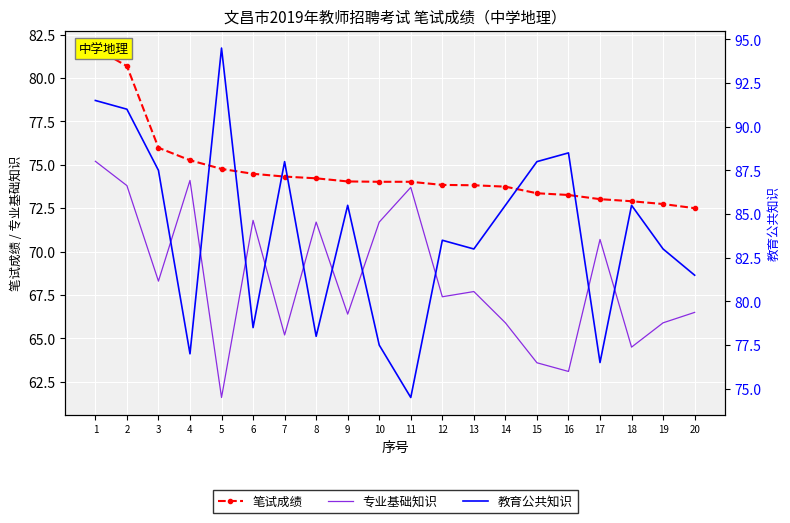

Which has a higher value, 18 or 16?

16